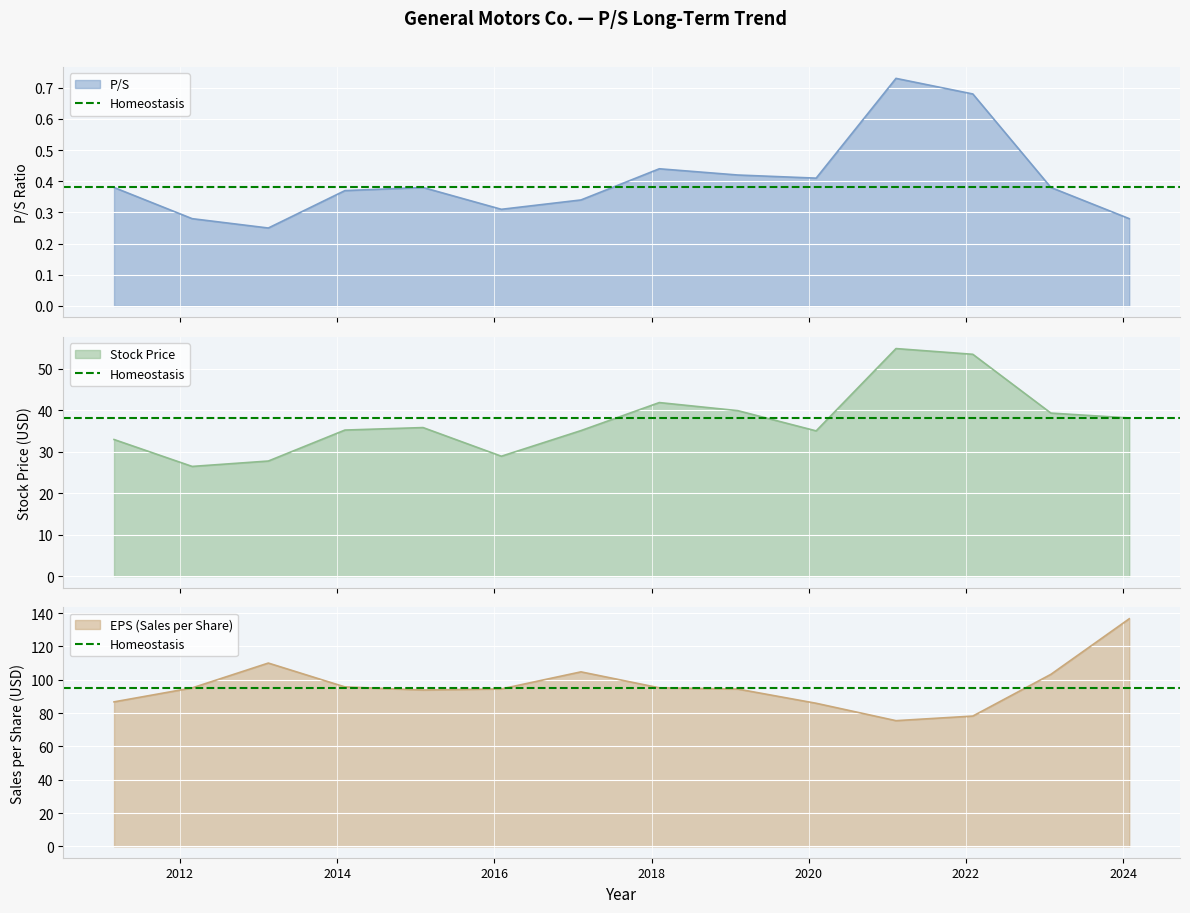

What is the label of the 14th point from the right?

2011-03-01